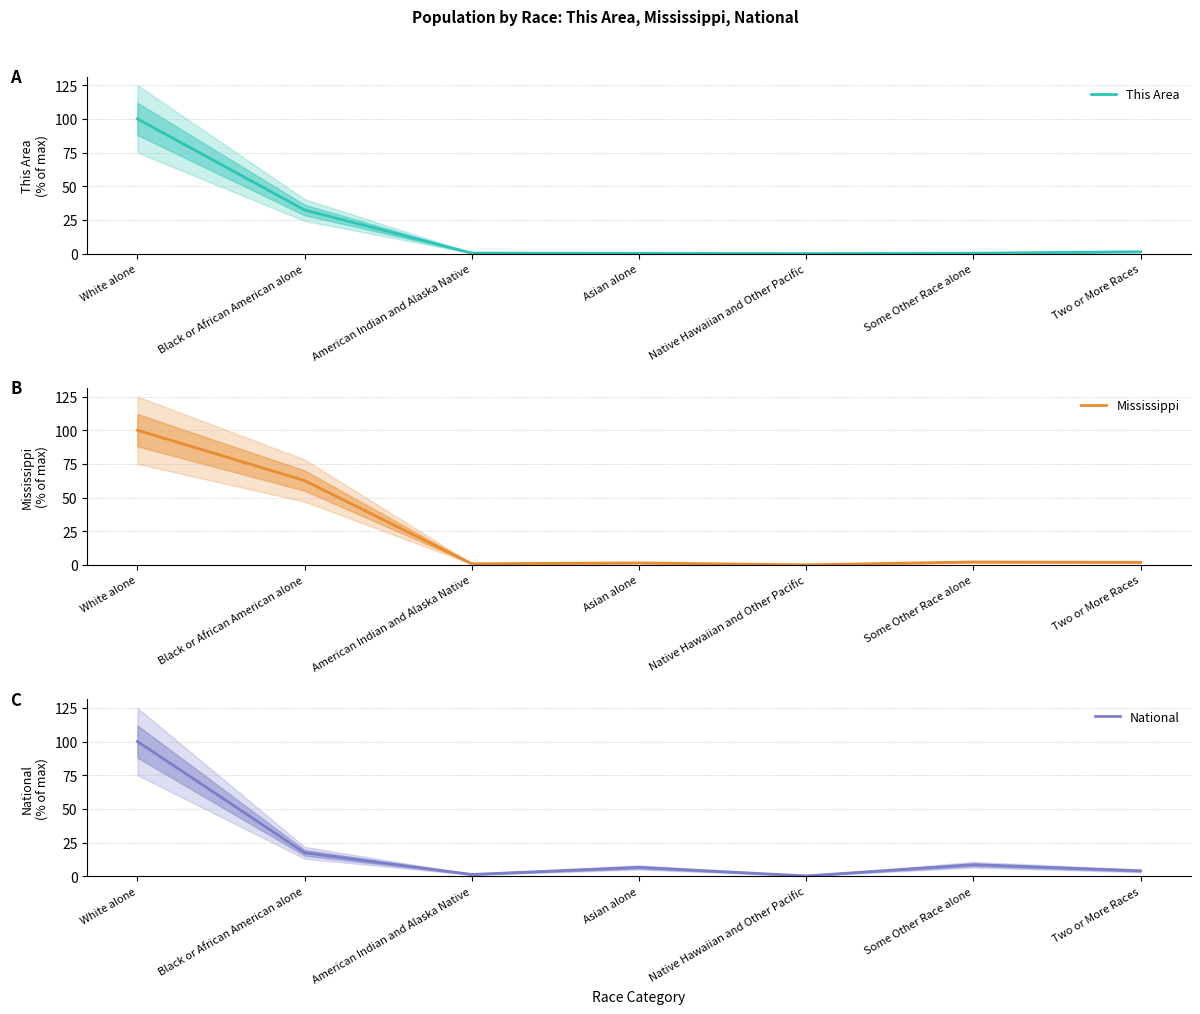

What is the spread (max minus min) of values at Asian alone?

6.4